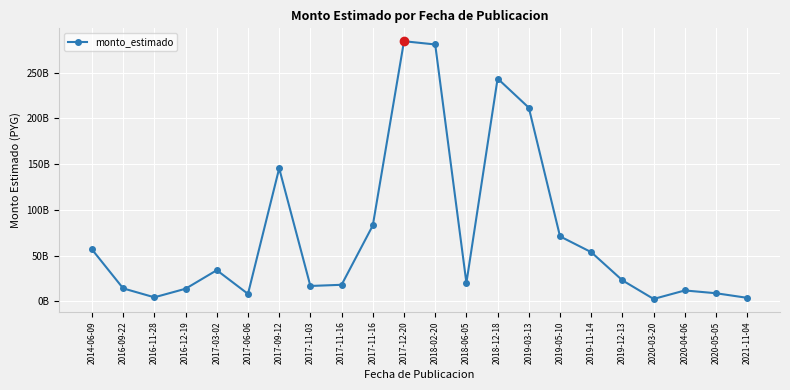

Reading left to right, list all the values displayed in this chart.

56658968544	14053250000	4305000000	13673743600	33942300000	8035700000	145279383150	16701200000	17990500000	82803094000	284215190306	280669386596	20072749920	243430222090	211550700000	70912387360	53653896000	22839308900	2503021525	11798170278	8753566160	3730000000